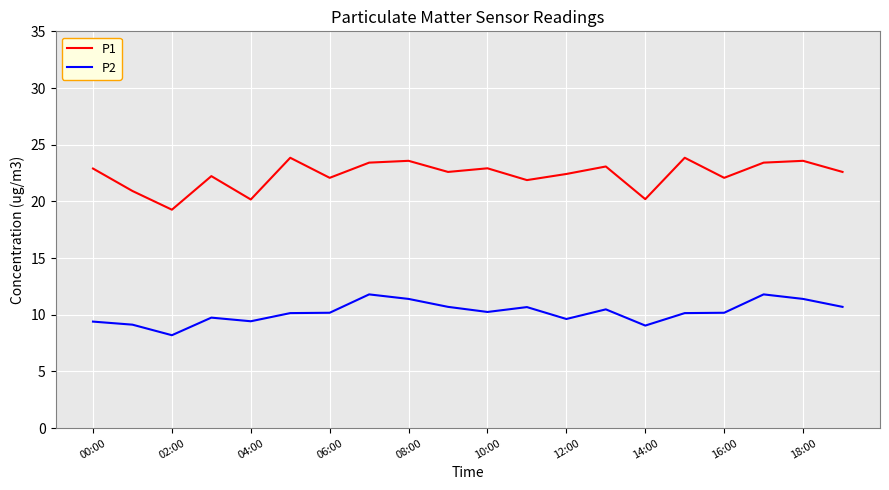

What is the difference between the maximum and minimum values in the P1 series?

4.6